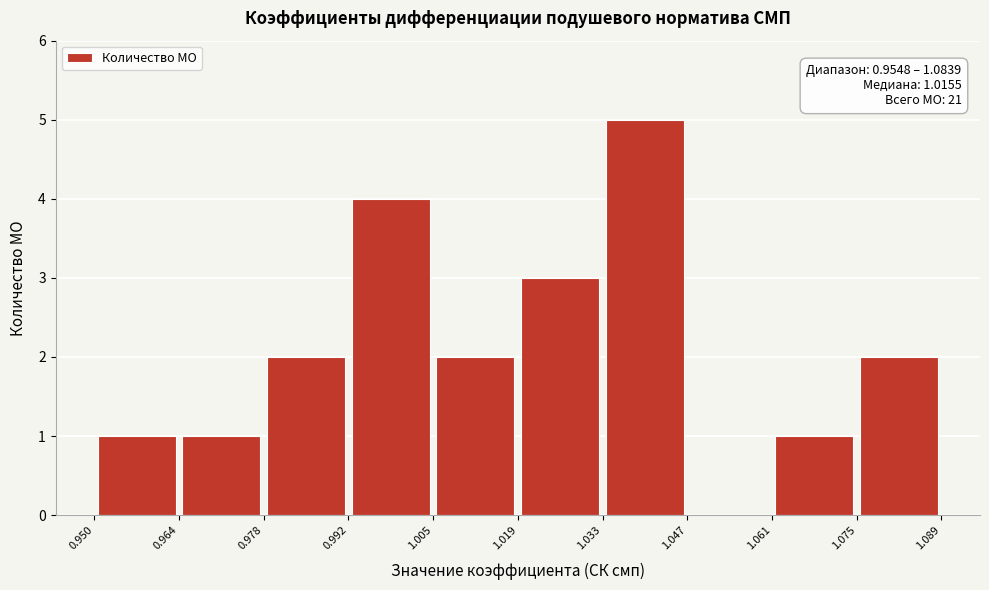

Over which range of the x-axis is the bar tallest?

1.033 to 1.047